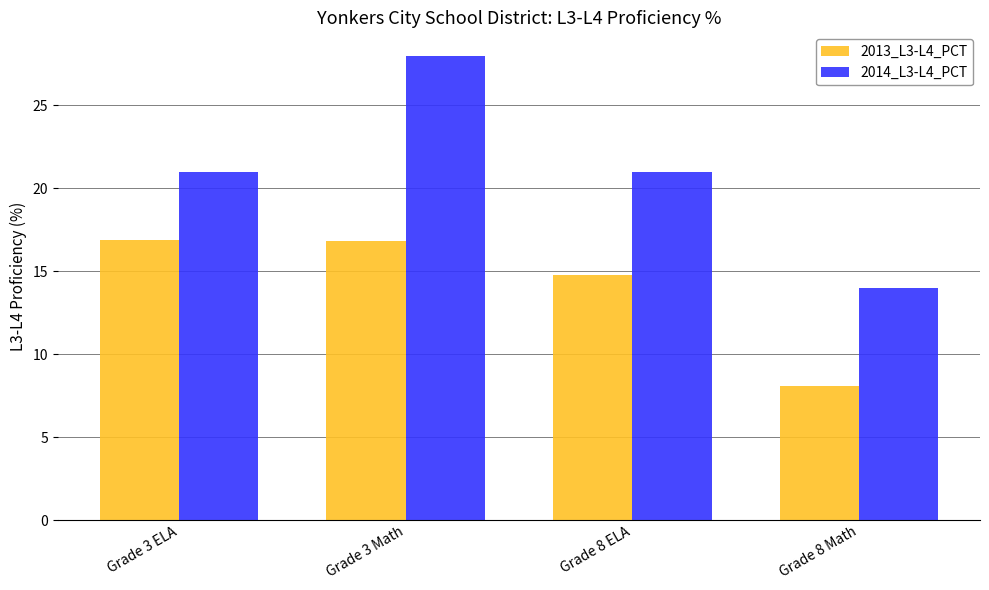

What is the value of the 2014_L3-L4_PCT bar at the 4th from the left?

14.0